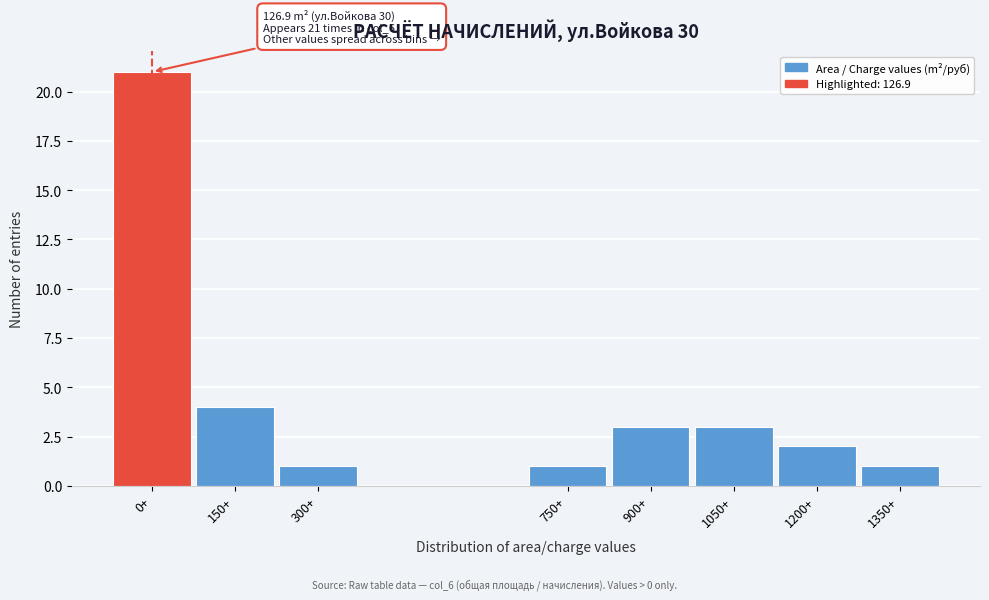

Reading left to right, what are all the values shown in this chart?

0+=21	150+=4	300+=1	750+=1	900+=3	1050+=3	1200+=2	1350+=1